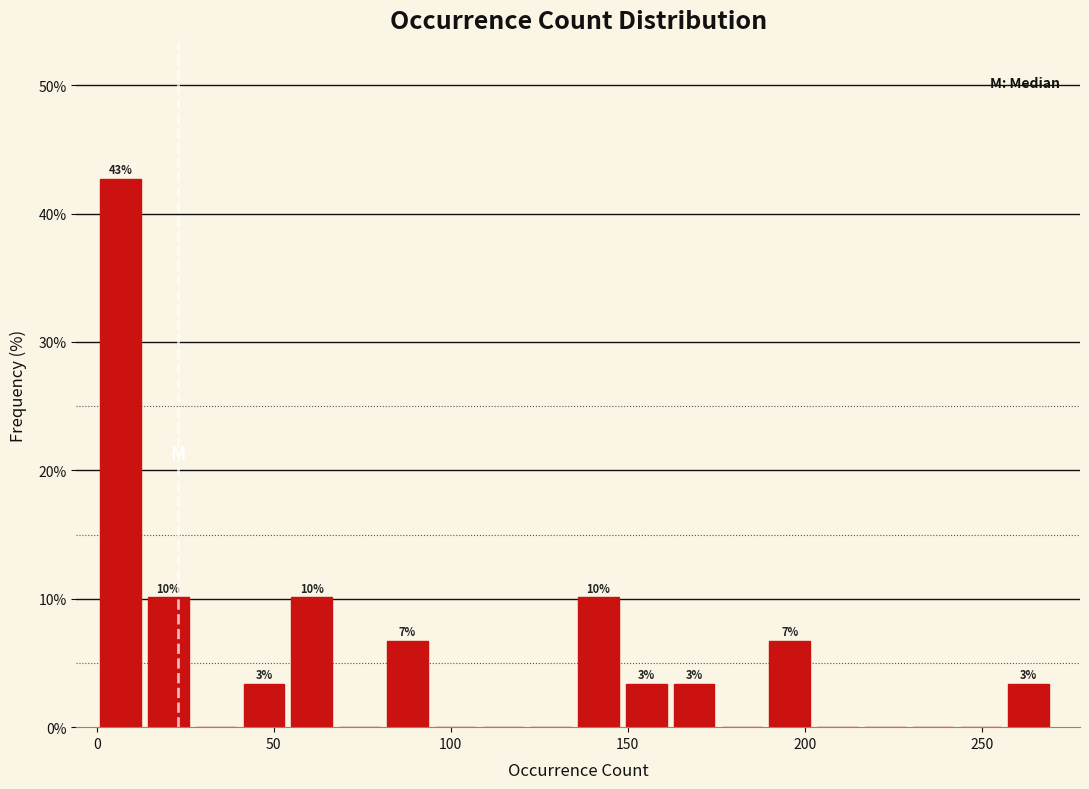

Around what value on the x-axis is the tallest bar? Give the approximate position of its centre, as read against the axis.

5